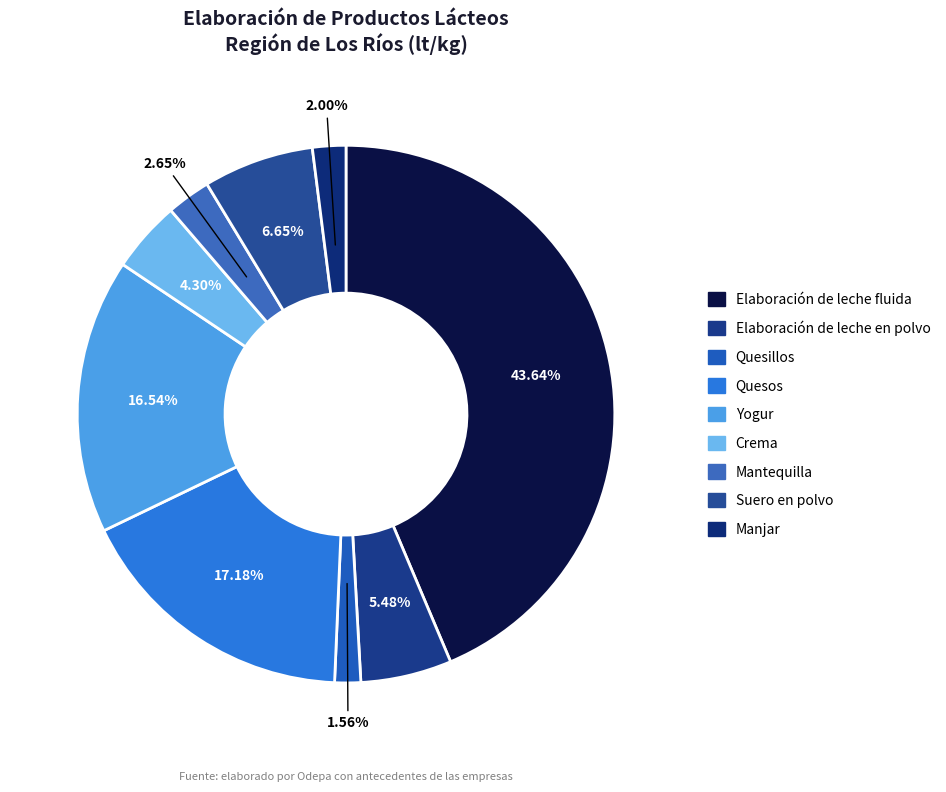

Count the number of slices in the pie.

9